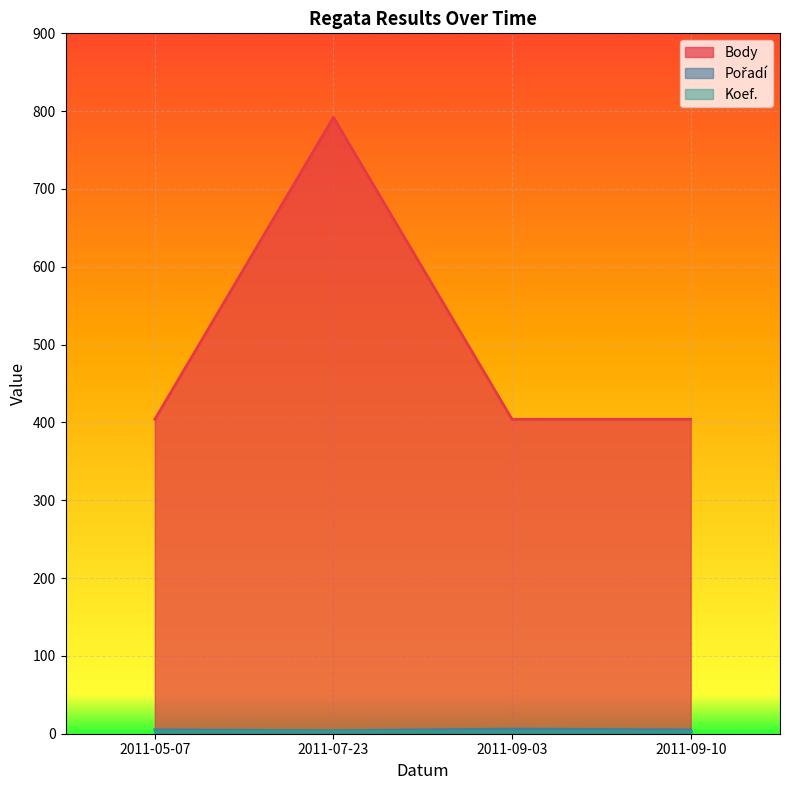

Between 2011-05-07 and 2011-07-23, which series saw the biggest shift?

Body